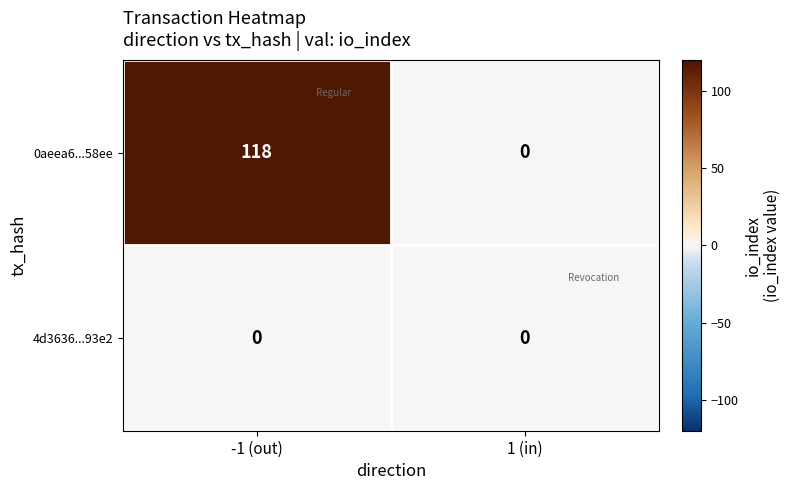

Which series has the largest range (max minus min)?

0aeea6...58ee